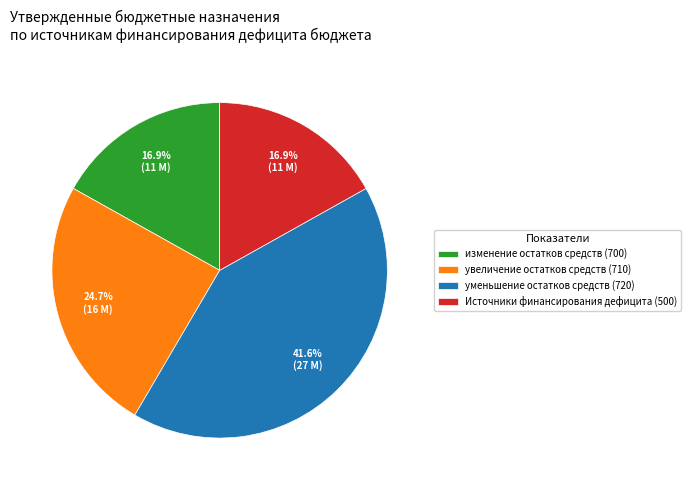

How many segments does this pie chart have?

4